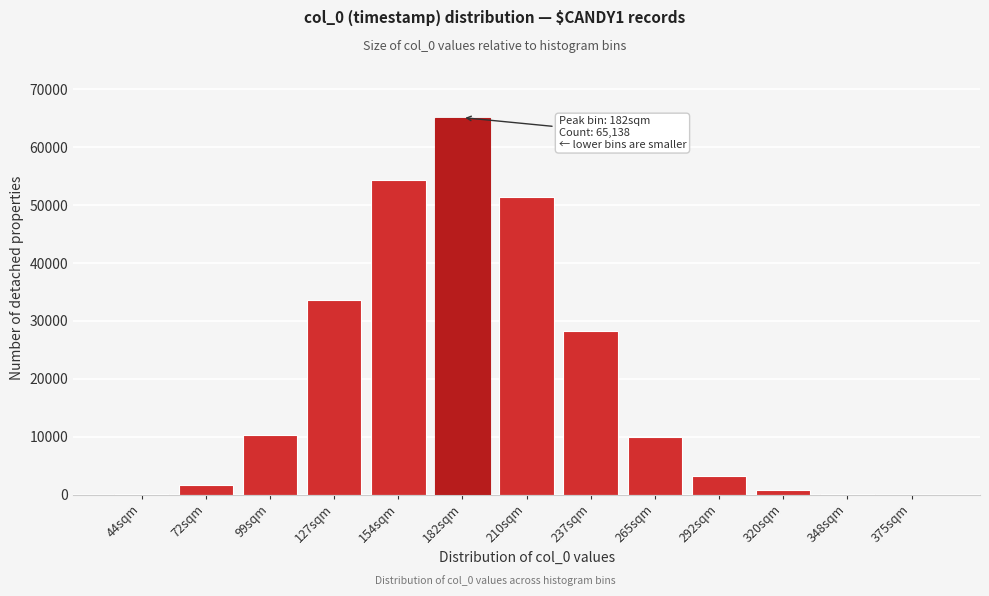

The value at 210sqm is 34326. True or false?

False